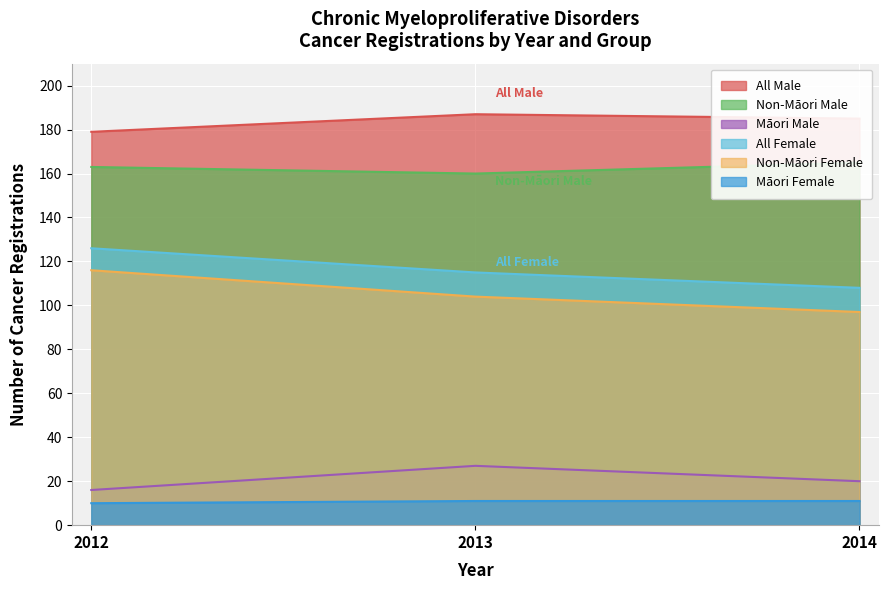

What is the value of the Non-Maori_Female point at the 3rd from the left?

97